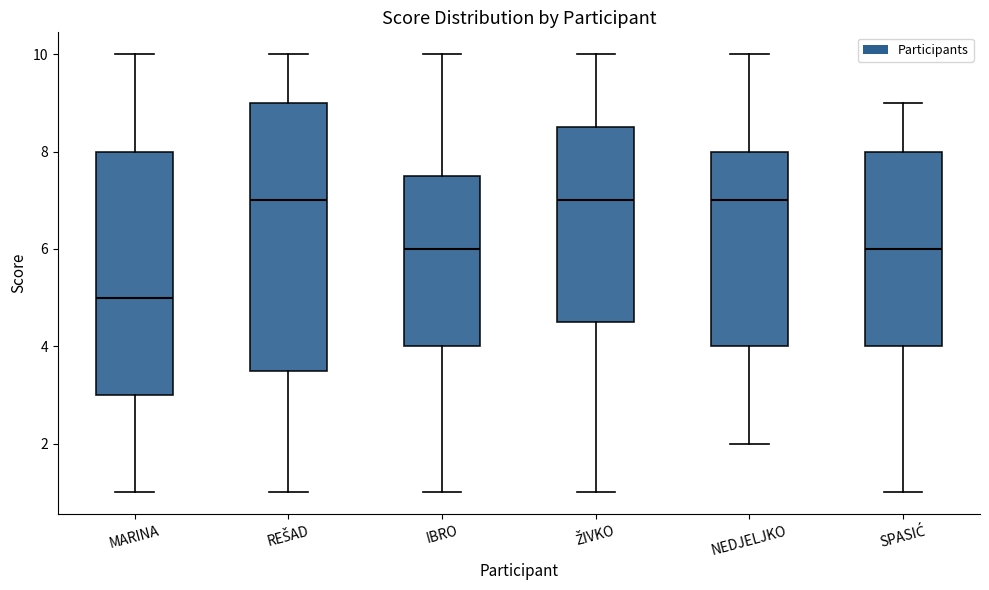

Which box's median line is the lowest?

MARINA